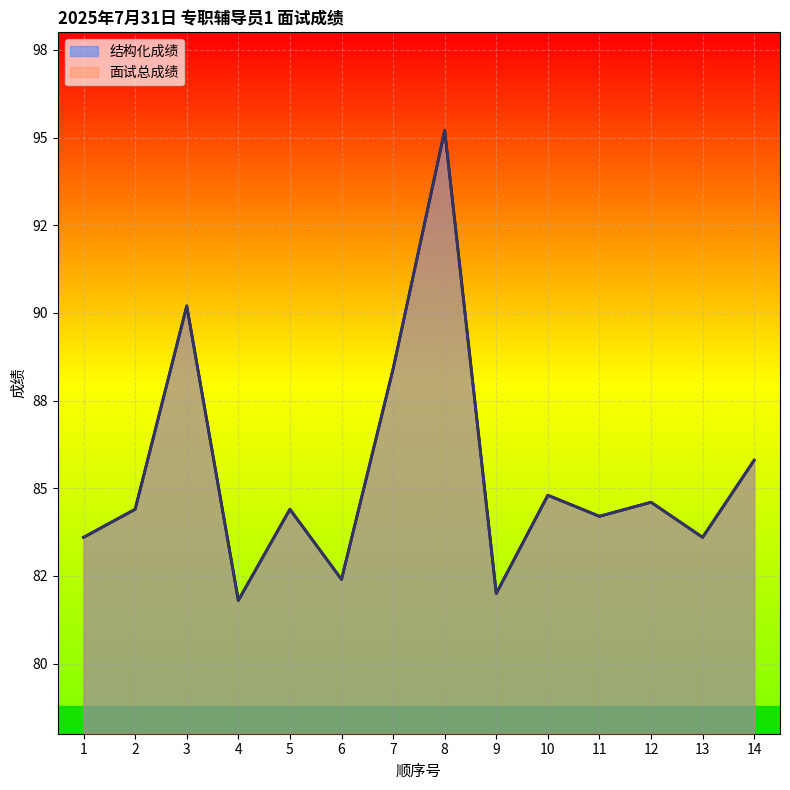

At 5, list the series in order from largest to smallest.

结构化成绩, 面试总成绩